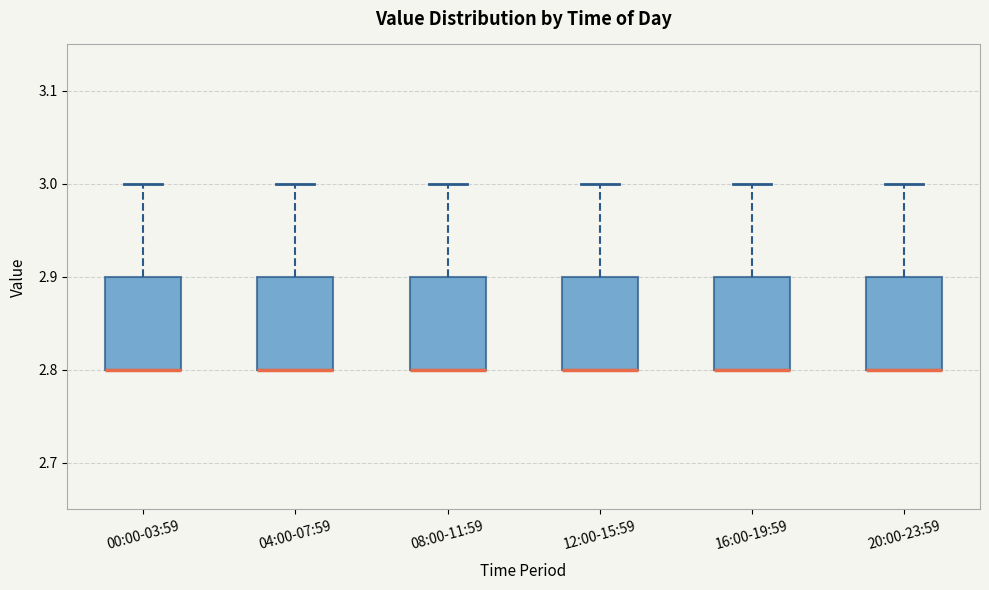

Where is the lower edge of the box for 16:00-19:59 on the y-axis? The values are not printed on the chart, so give them approximately, as read against the axis.

2.8